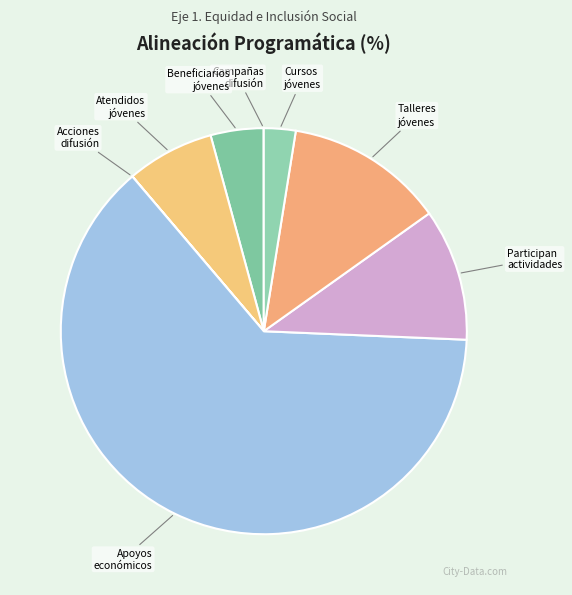

True or false: Cursos jóvenes accounts for 3% of the total.

True